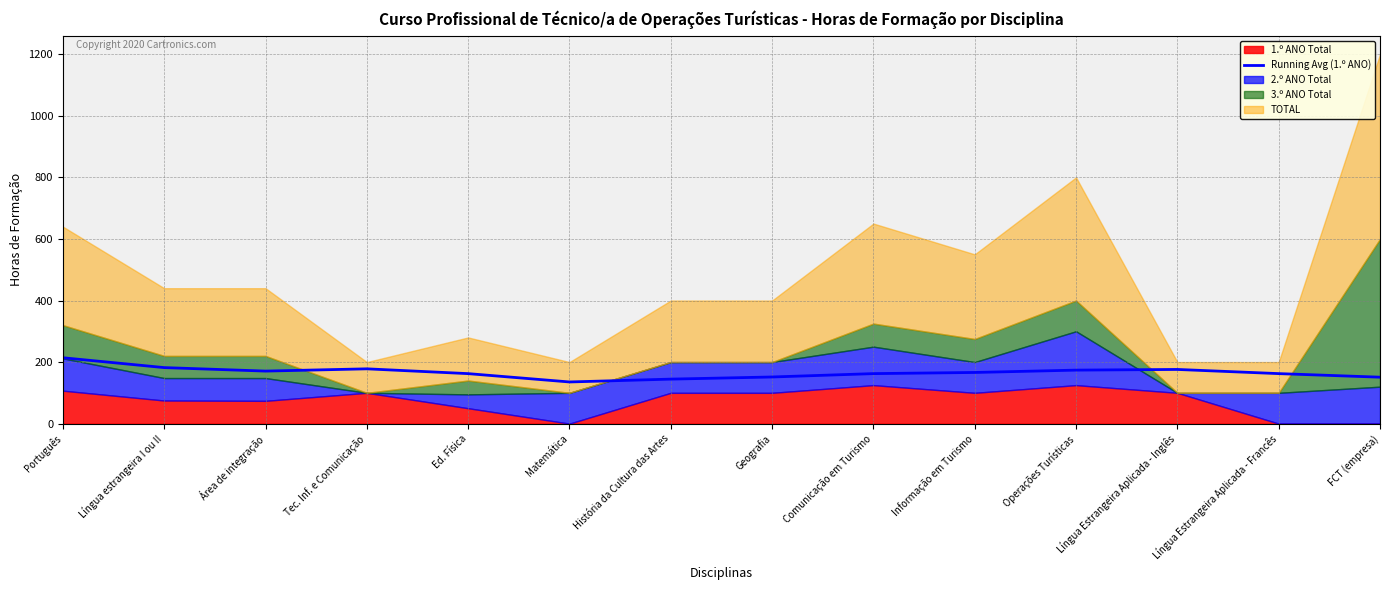

Which has a higher value, Matemática or Português?

Português